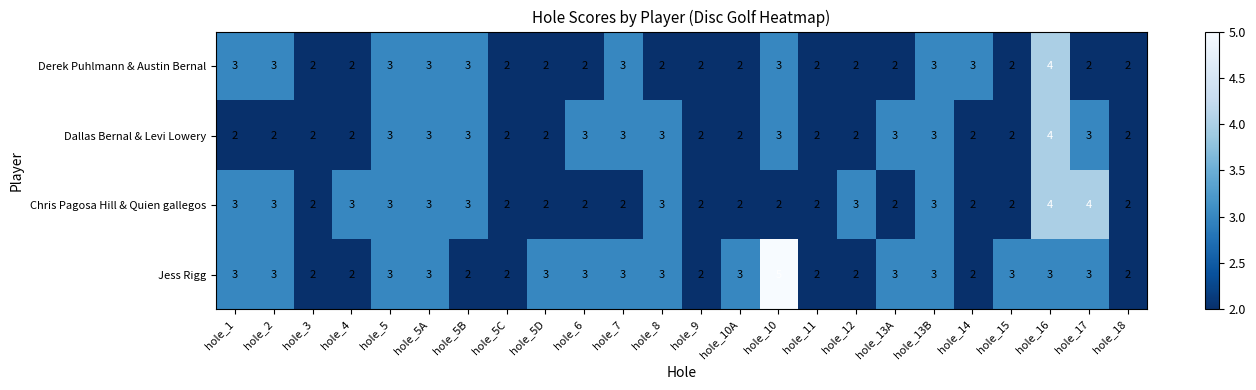

List the series in order of their overall mean, highest first.

Jess Rigg, Chris Pagosa Hill & Quien gallegos, Dallas Bernal & Levi Lowery, Derek Puhlmann & Austin Bernal